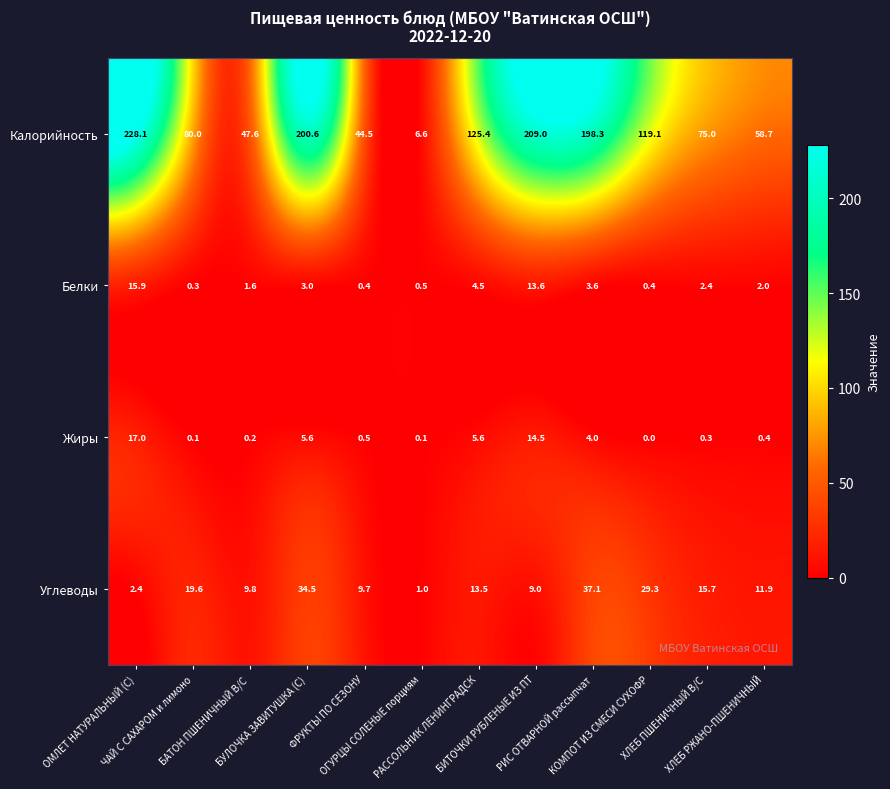

Count the number of categories in the chart.

12